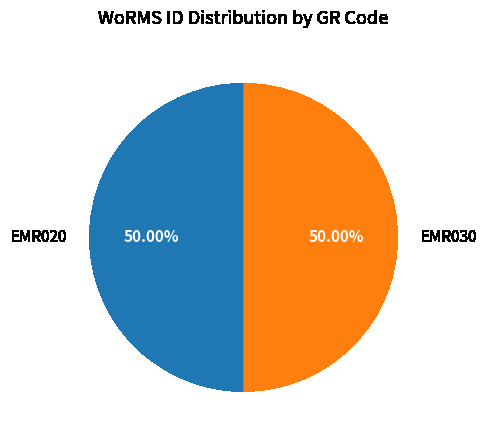

Do EMR020 and EMR030 together represent more than half of the pie?

Yes